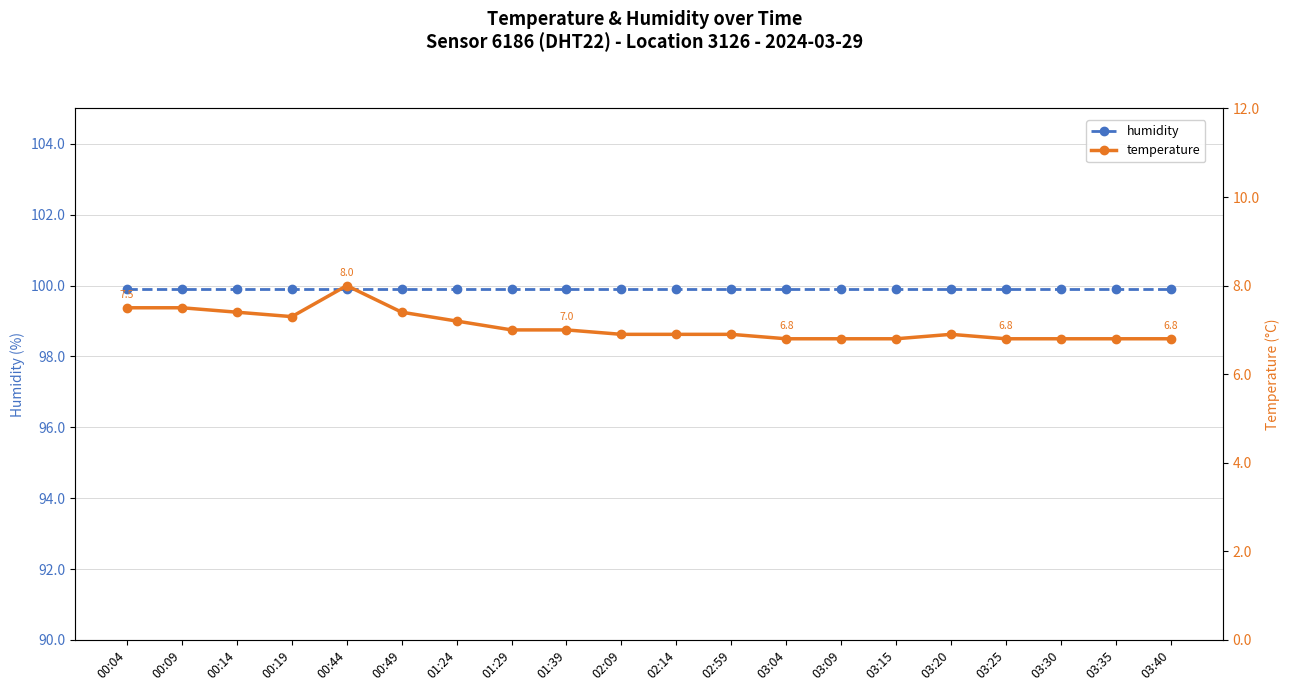

At which label is temperature closest to 7?

01:29